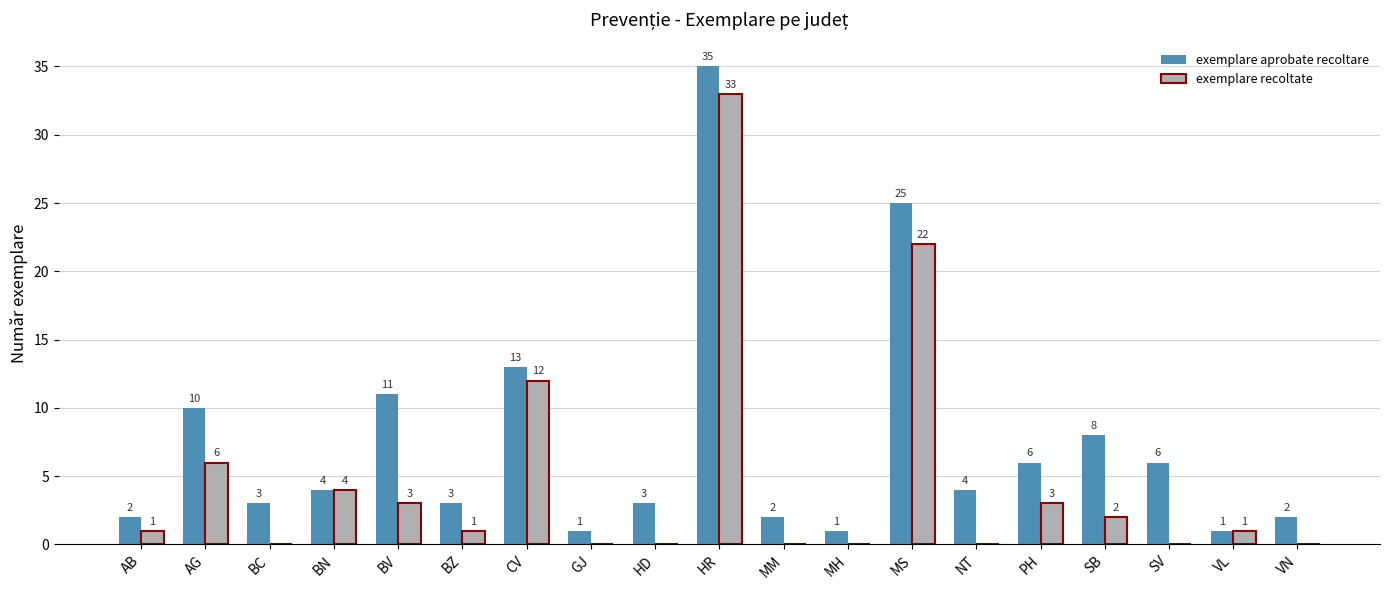

Does the chart contain stacked bars?

No